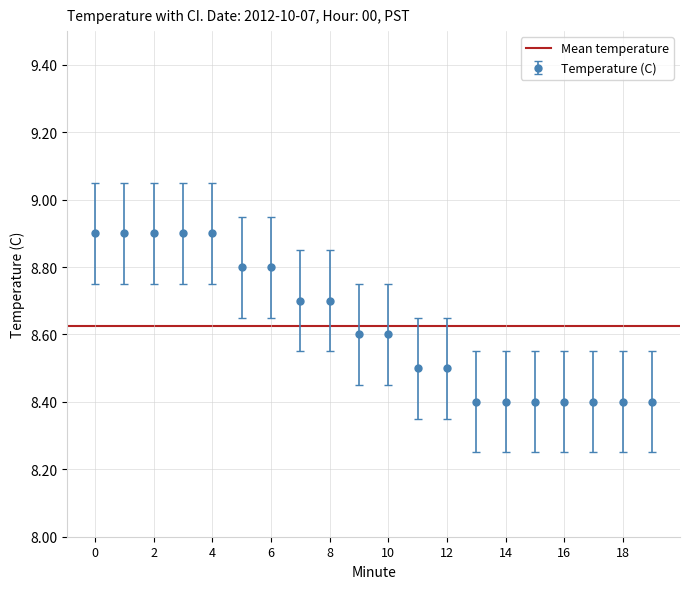

The Temperature (C) series shows 8.4 at 16. True or false?

True